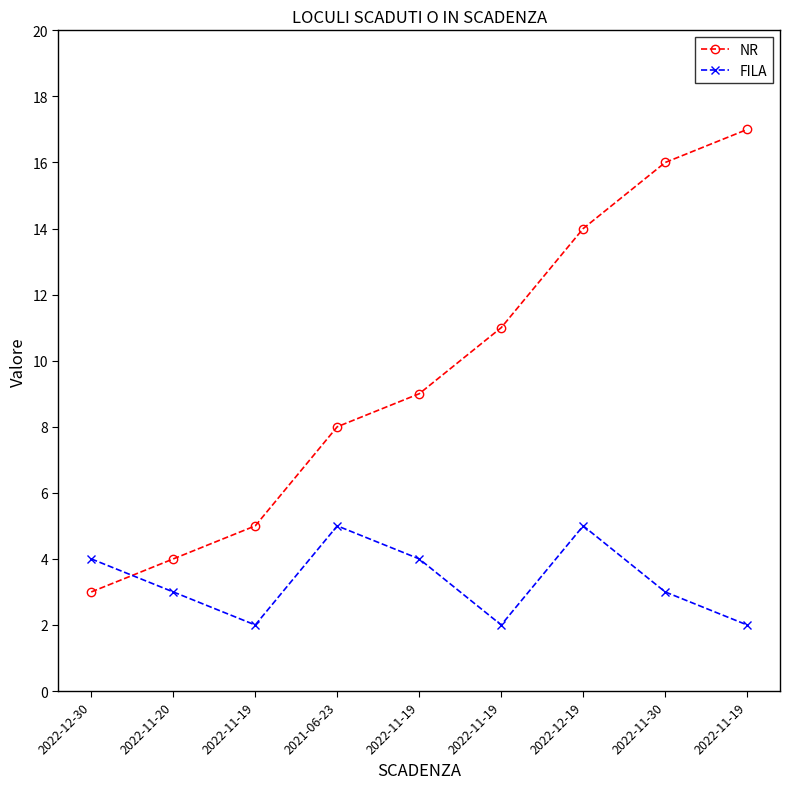

Where is the first local maximum for FILA?

2021-06-23